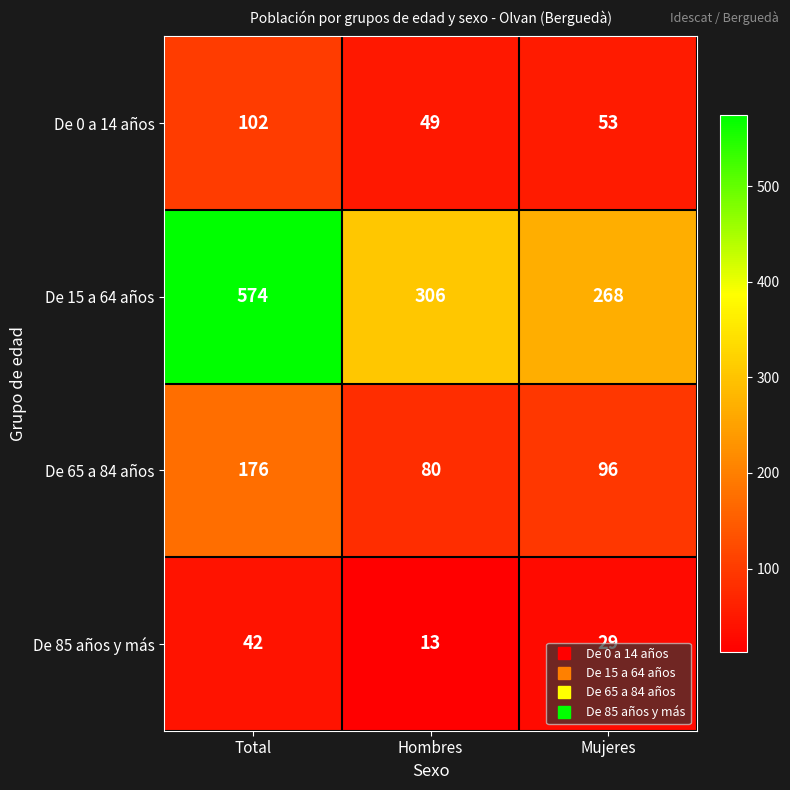

Between Hombres and Mujeres, which series saw the biggest shift?

De 15 a 64 años